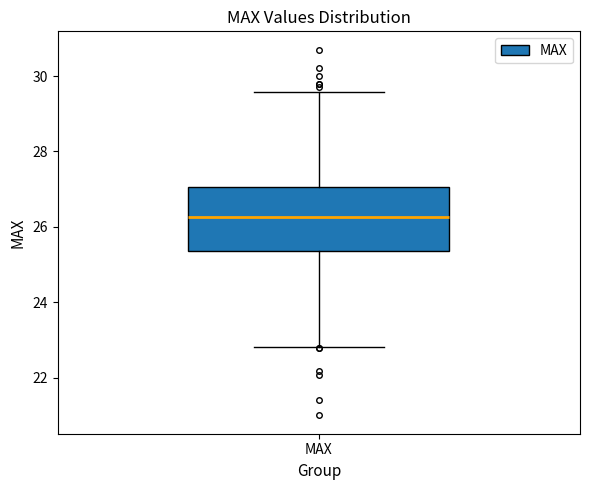

Transcribe this box plot: give where the median line is, the range the box spans, and where the two whiskers end, as read against the y-axis. The values are not printed on the chart, so give them approximately, as read against the axis.

median 26.2, box 25.4 to 27.0, whiskers 22.8 to 29.6